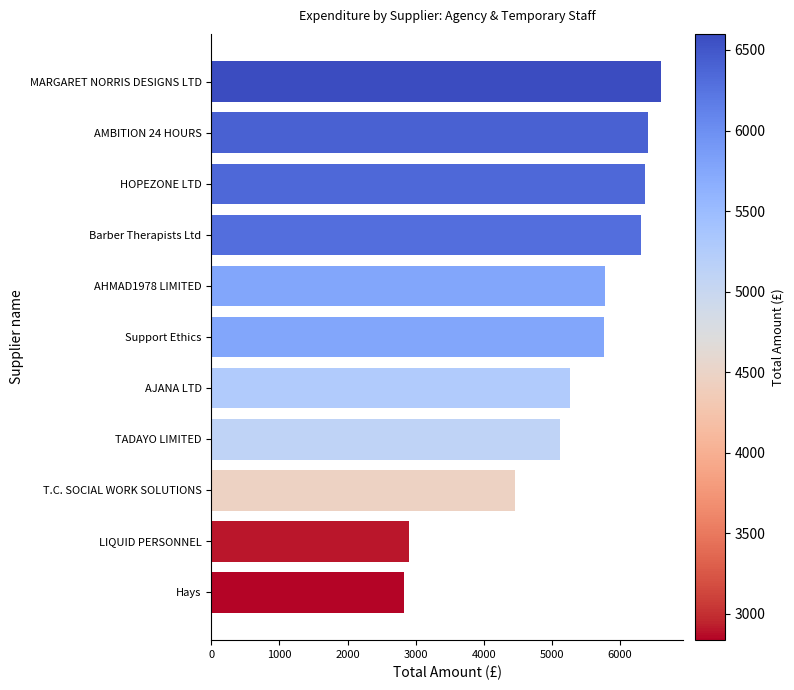

What is the difference between the second highest and minimum values?

3580.8